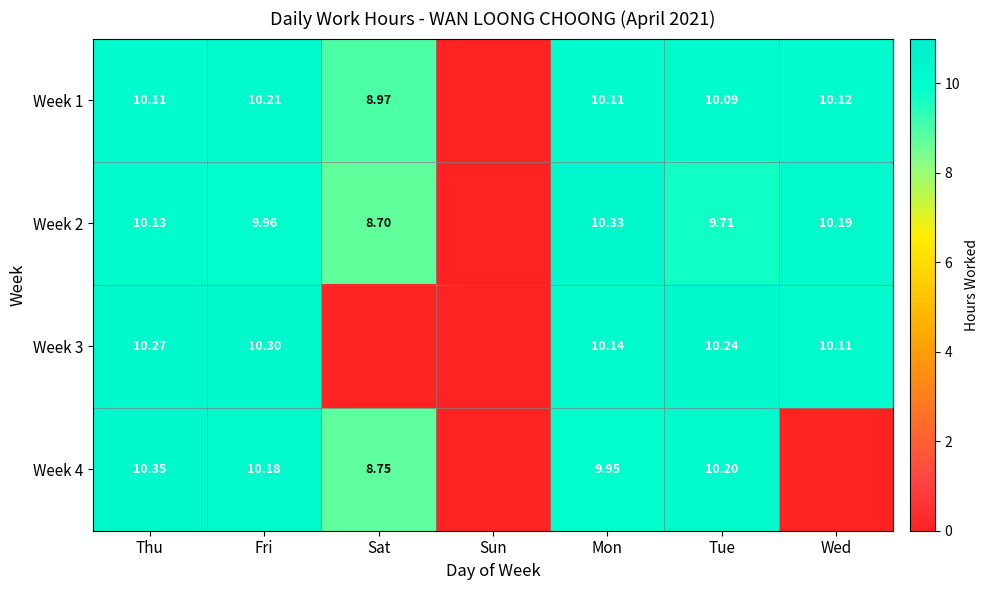

Is the value of Week 4 at Fri greater than the value of Week 3 at Thu?

No